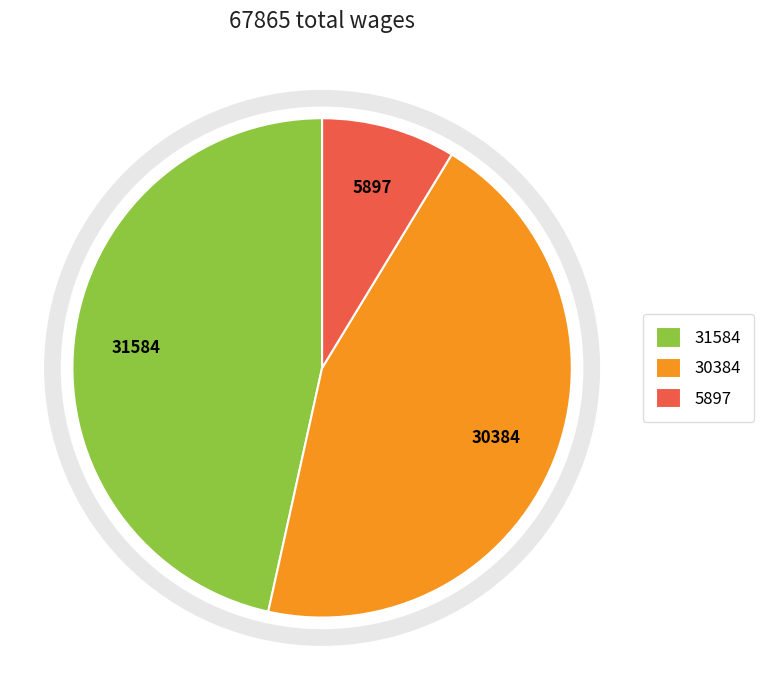

Does 5897 represent more than half of the total?

No